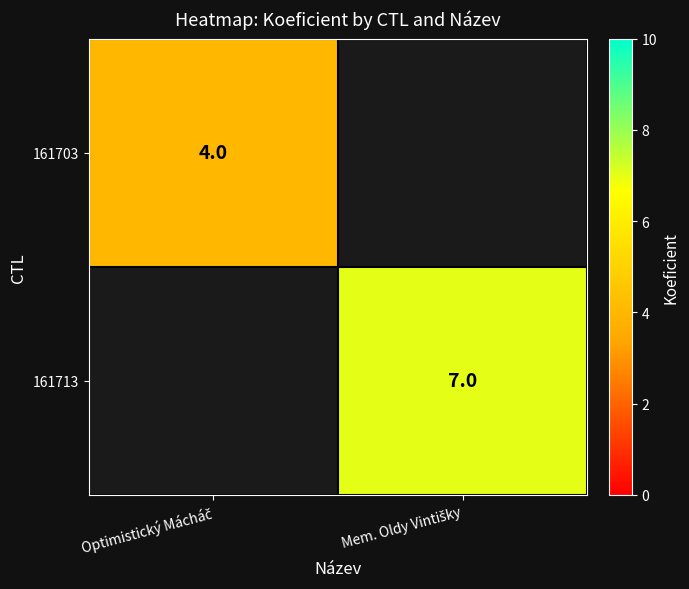

What is the greatest value displayed?

7.0